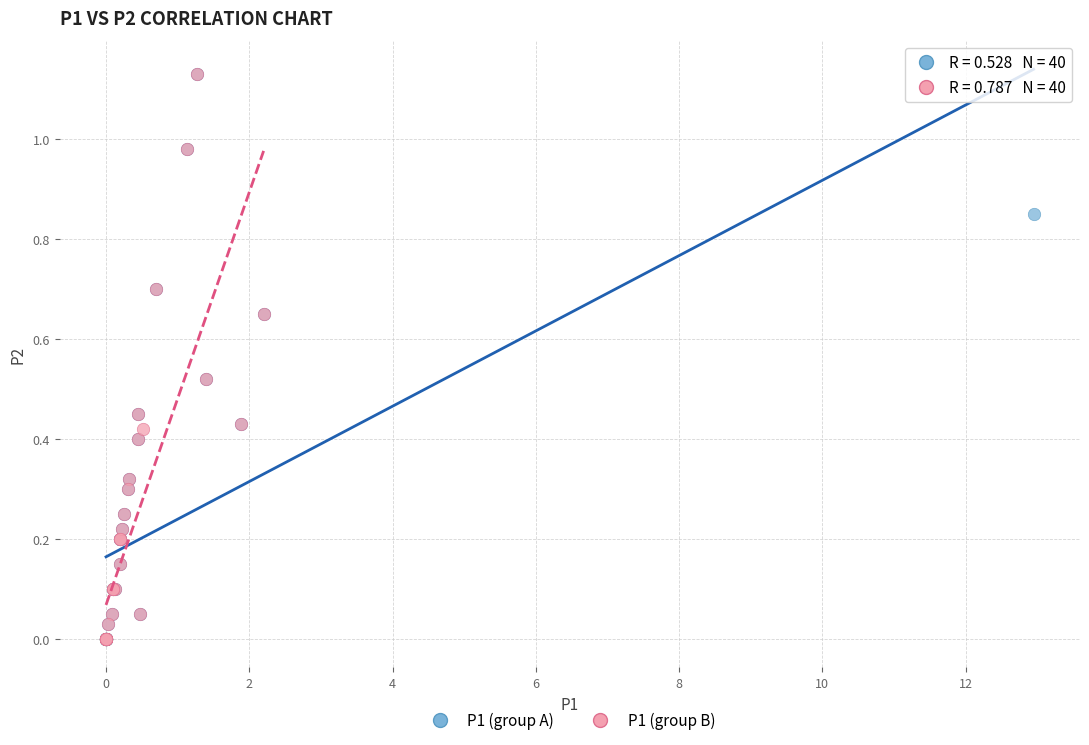

What are all the series names shown in the legend?

P1 (group A), P1 (group B)